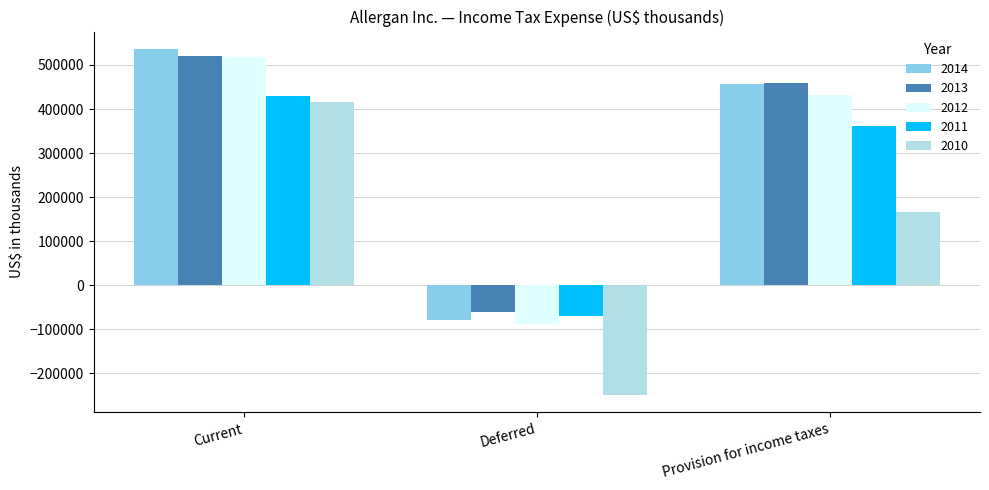

How many values in 2013 are above zero?

2